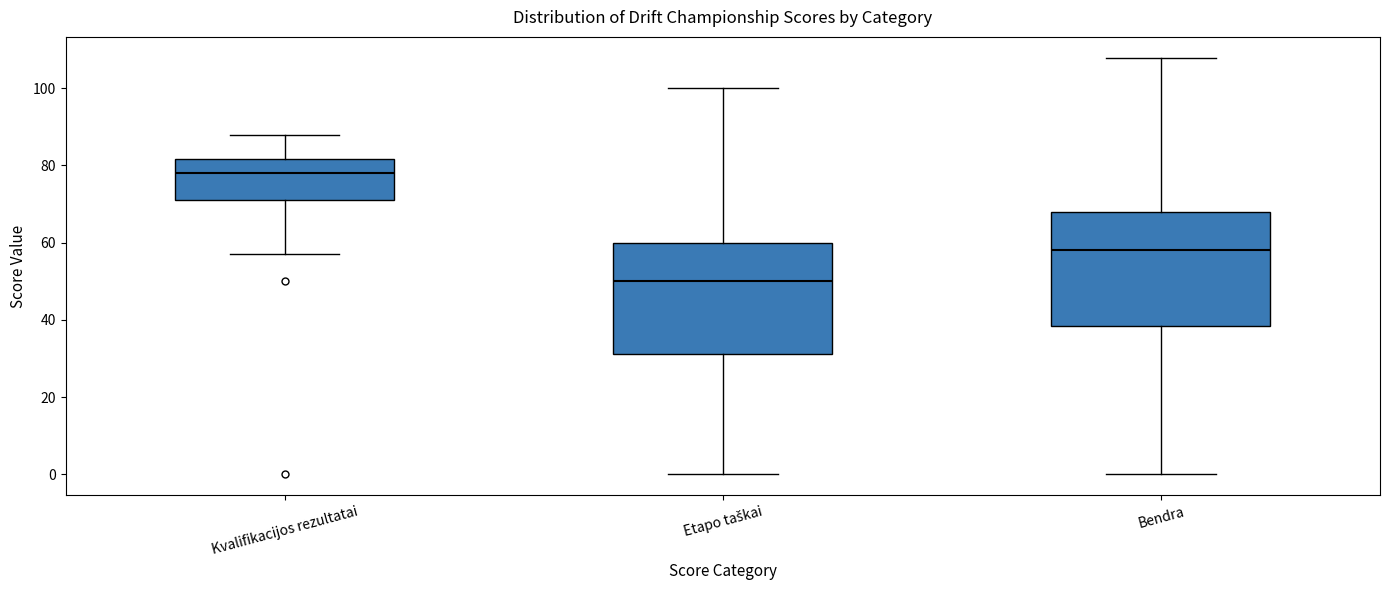

Where is the upper edge of the box for Kvalifikacijos rezultatai on the y-axis? The values are not printed on the chart, so give them approximately, as read against the axis.

82